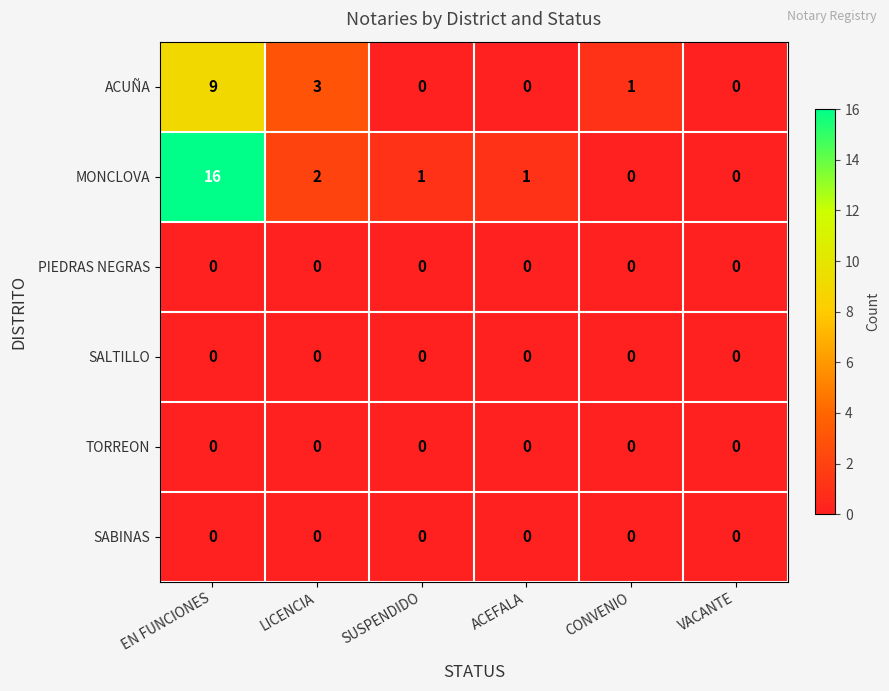

The MONCLOVA series shows 0 at VACANTE. True or false?

True